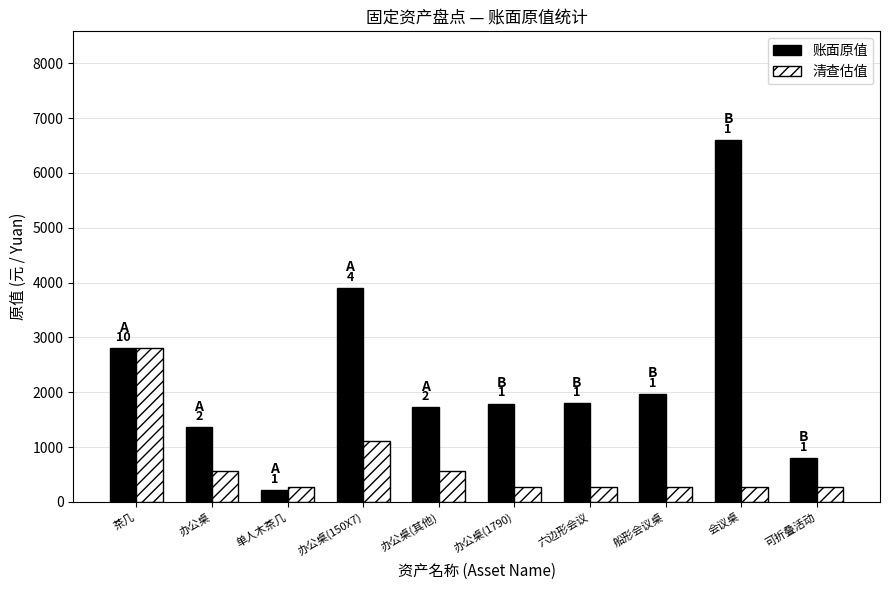

Does the chart contain any negative values?

No